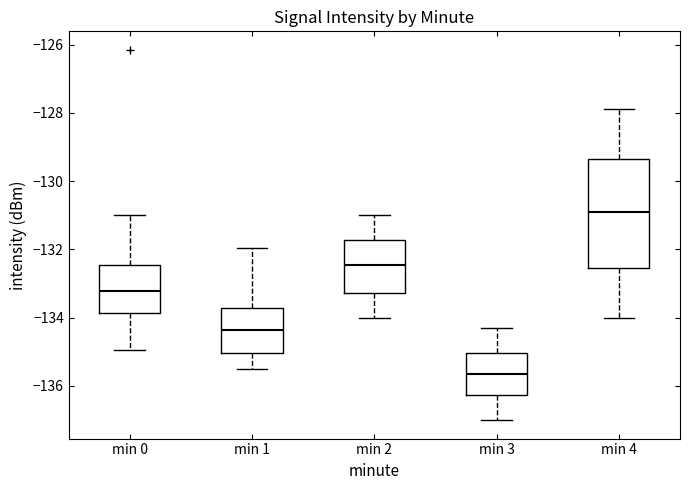

Where does the median line of the box for min 0 sit on the y-axis? The values are not printed on the chart, so give them approximately, as read against the axis.

-133.2